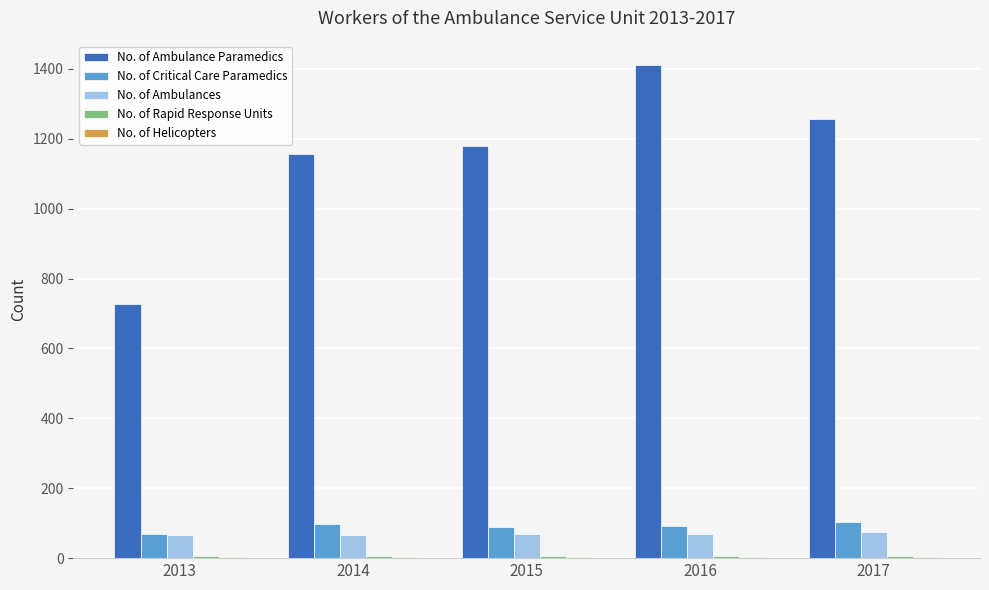

The No. of Ambulance Paramedics series shows 1410 at 2016. True or false?

True